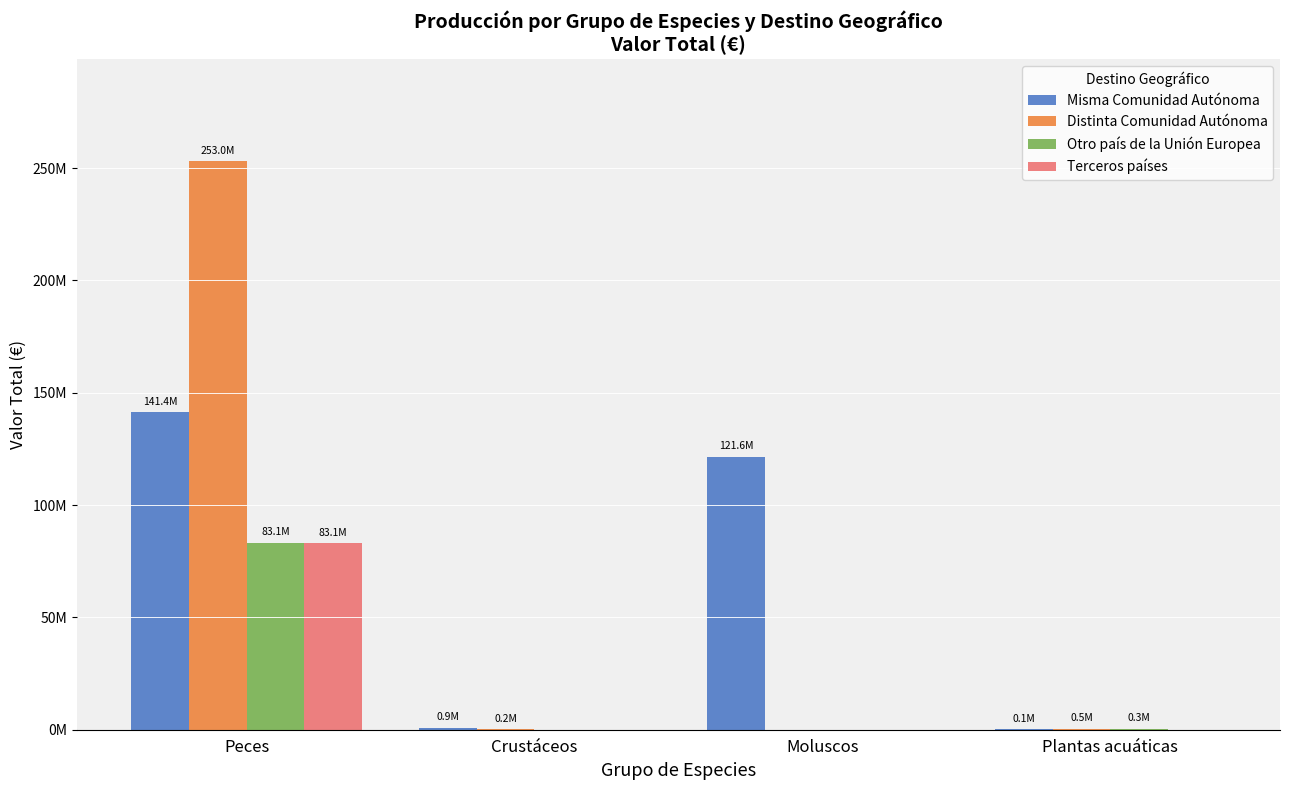

Reading left to right, extract all data points from this chart.

Misma Comunidad Autónoma: 141376219.8	888816.8	121581032.0	119323.4
Distinta Comunidad Autónoma: 253021556.9	178699.2	0.0	486004.3
Otro país de la Unión Europea: 83111671.4	0.0	0.0	348861.8
Terceros países: 83078492.5	0.0	0.0	0.0